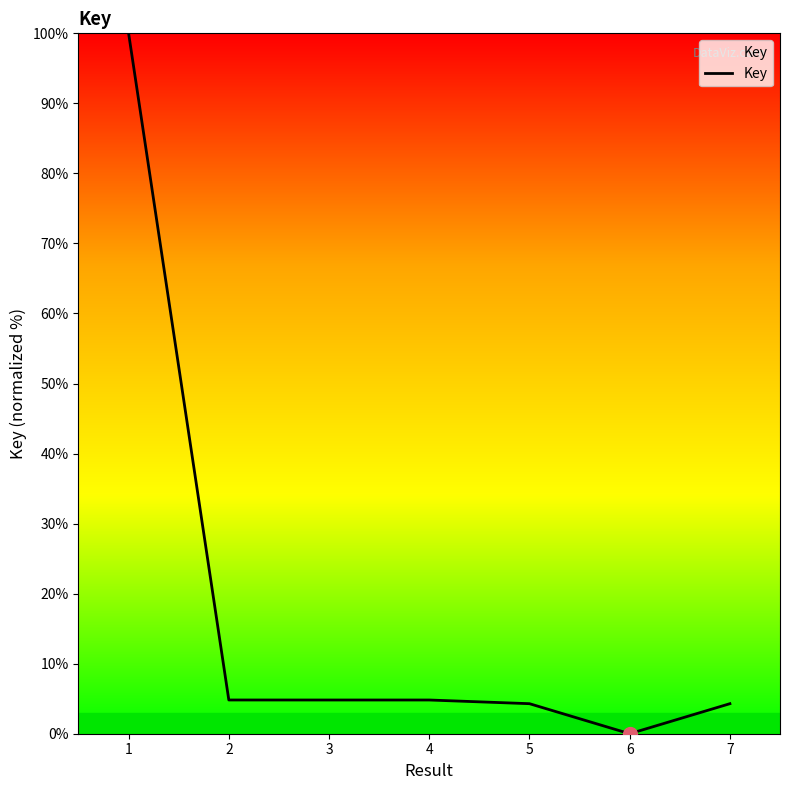

True or false: the data has more than 2 interior local peaks.

False